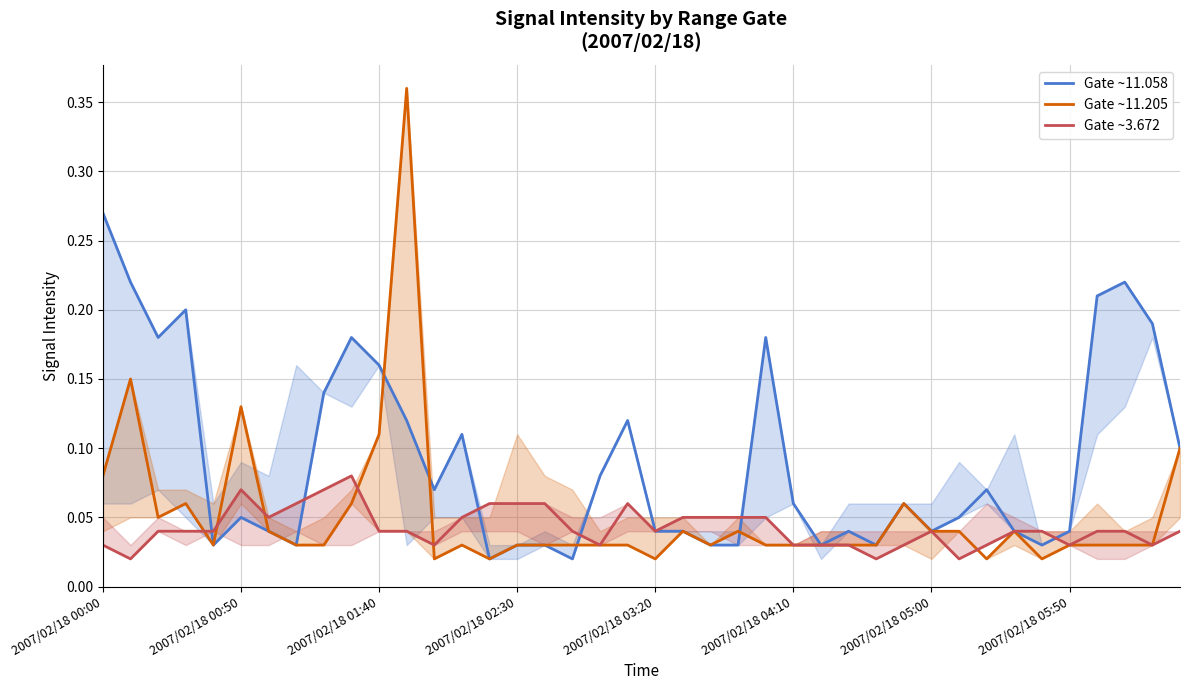

Is it true that Gate ~11.058 equals 0.2 at 39?

False